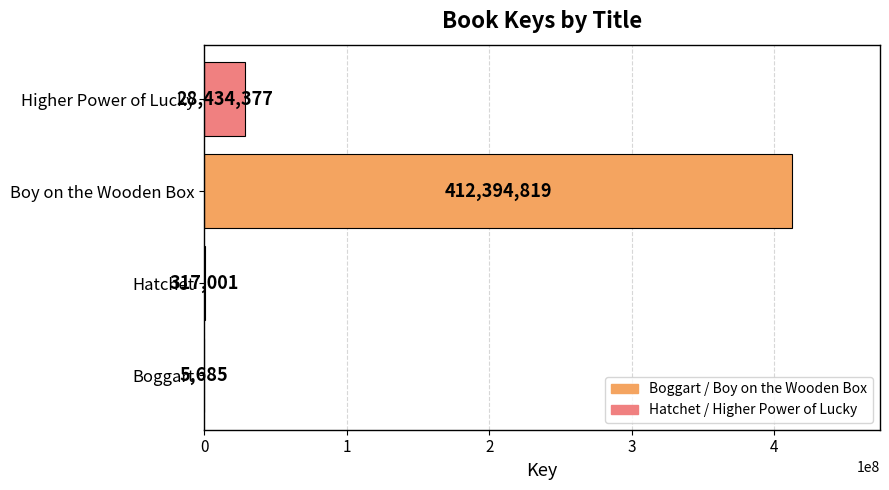

Read the value at Hatchet, to the nearest 100.

317000